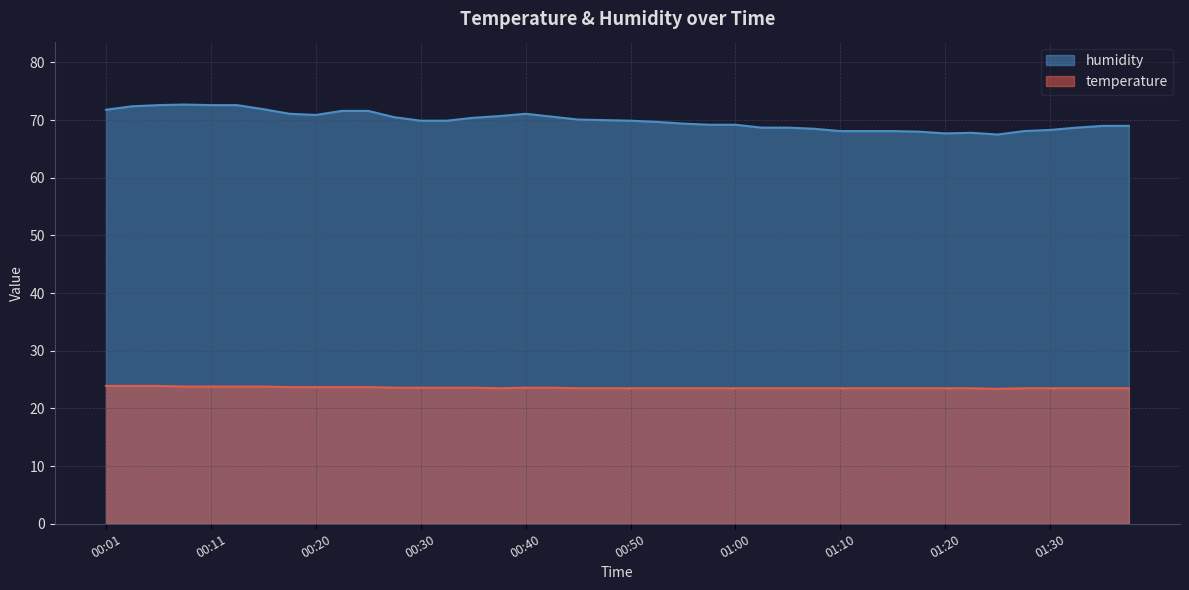

Which series has the widest spread of values?

humidity